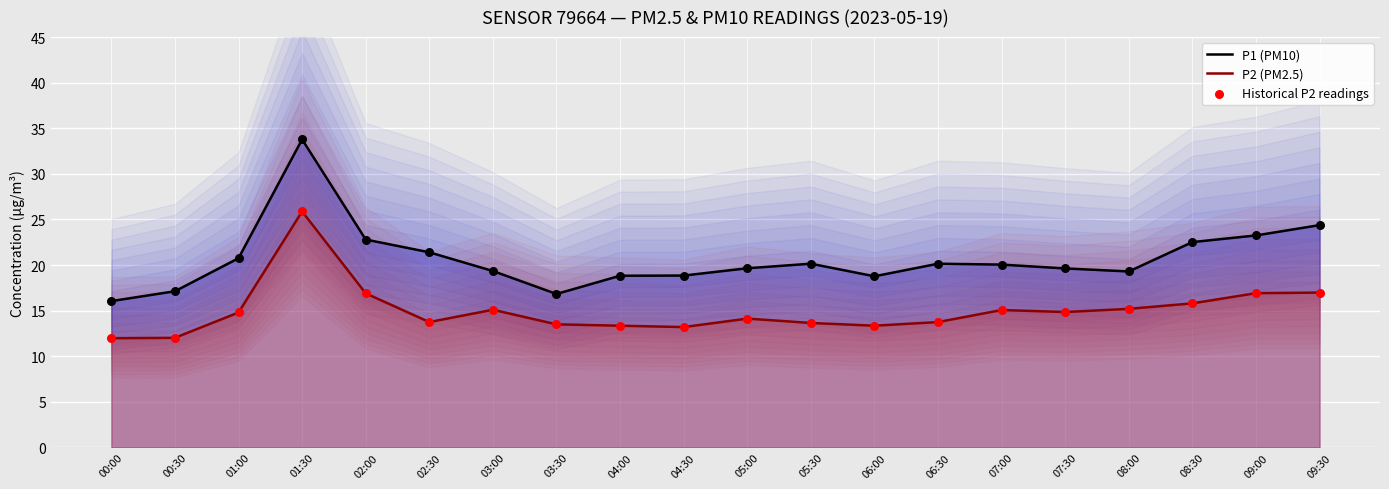

Is the value of P2 (PM2.5) at 07:30 greater than the value of Historical P2 readings at 03:30?

Yes